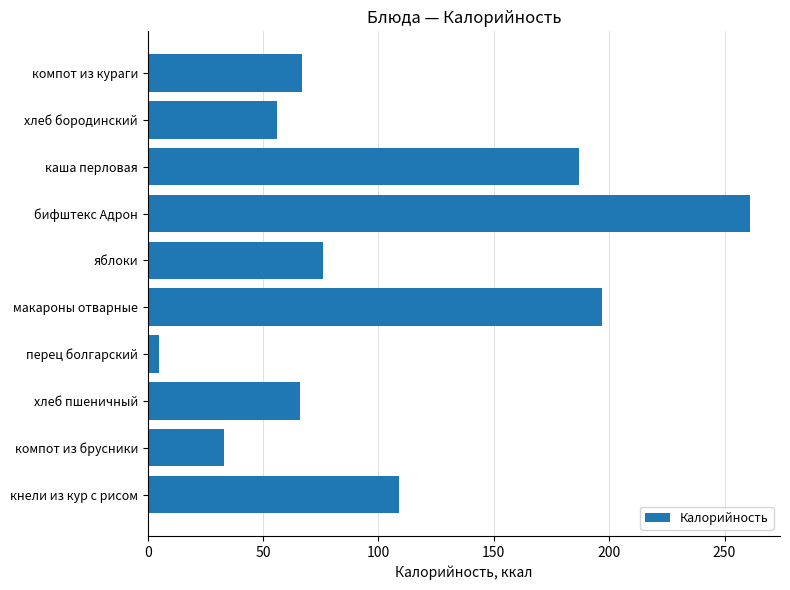

What is the difference between the values at кнели из кур с рисом and компот из кураги?

42